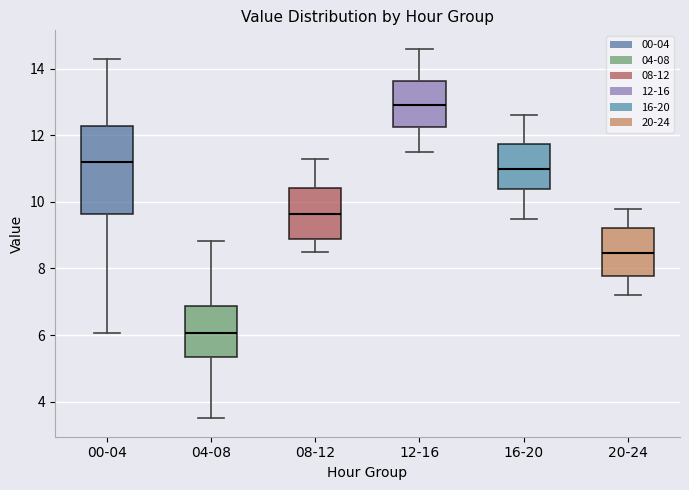

Comparing the boxes themselves (not the whiskers), which one is the tallest?

00-04